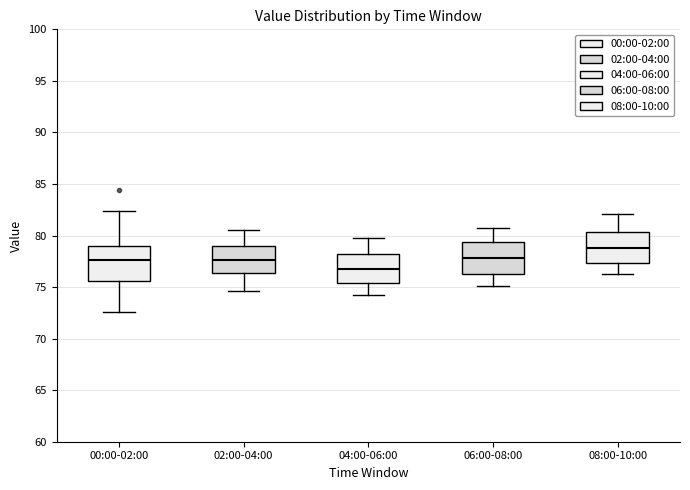

Which box has the highest median line?

08:00-10:00